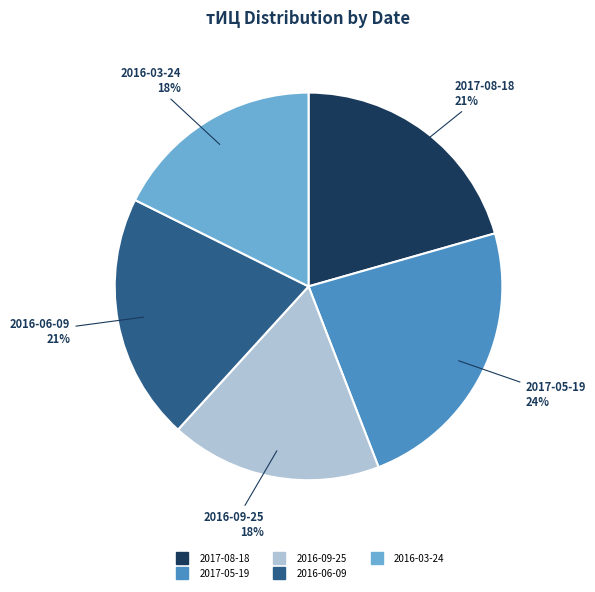

To the nearest percent, what is the difference between the largest and smallest slice percentages?

6%